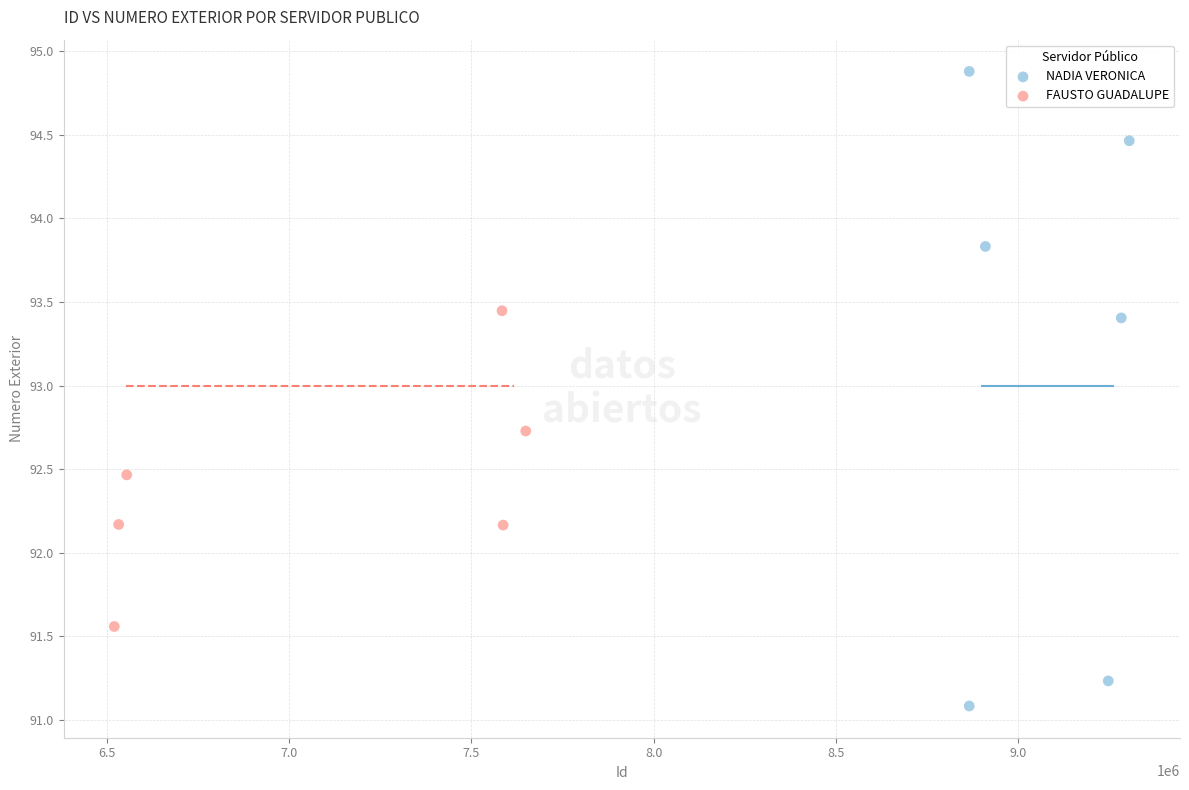

Which series reaches the minimum Y coordinate?

NADIA VERONICA